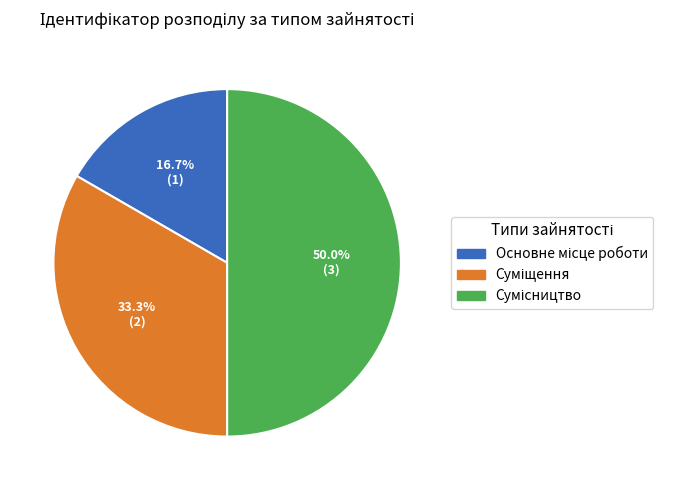

To the nearest percent, what portion does Основне місце роботи represent?

17%